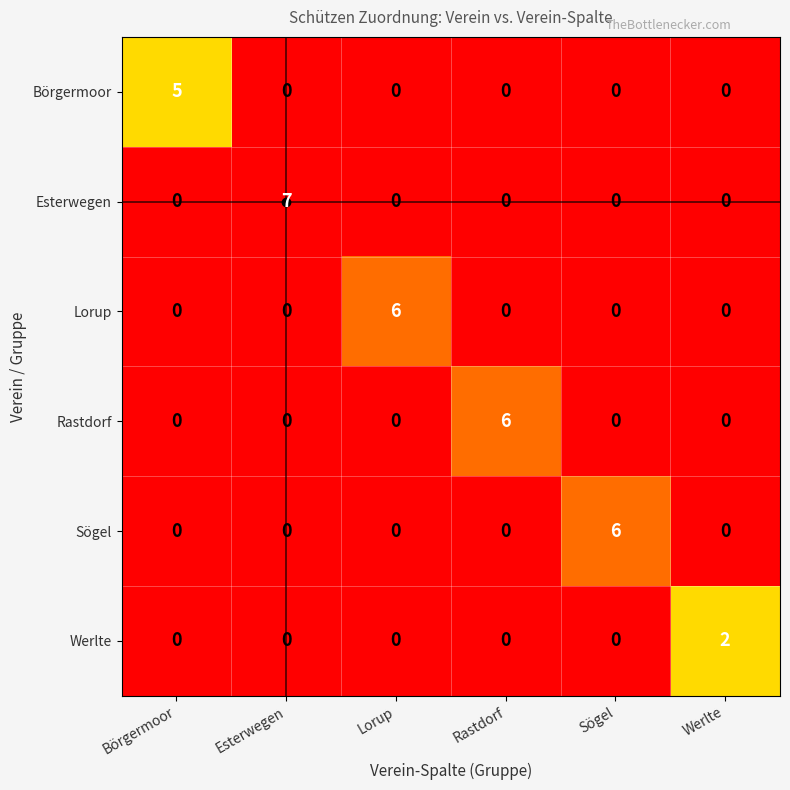

What is the difference between the maximum and minimum values in the Rastdorf series?

6